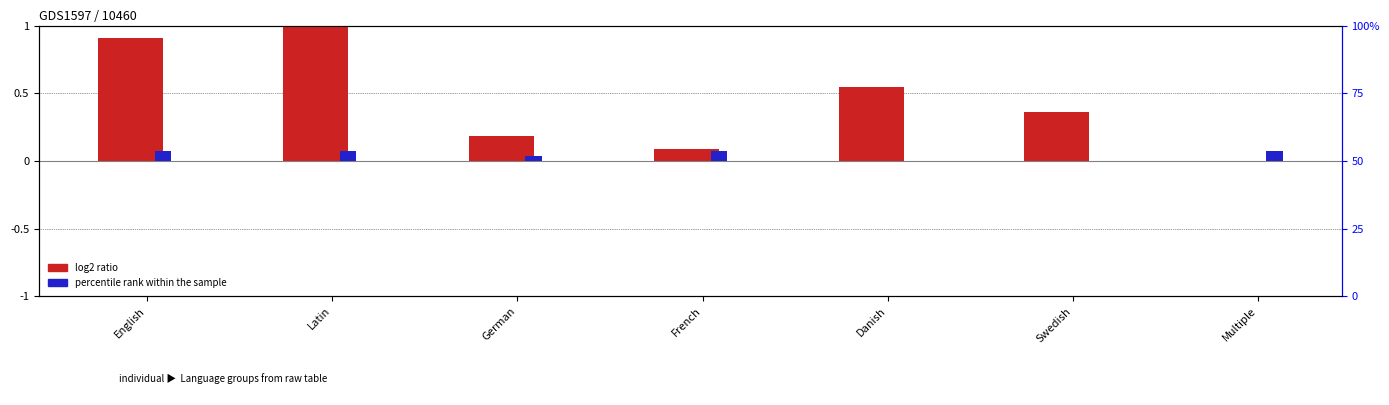

Which label corresponds to the largest value in the chart?

Latin